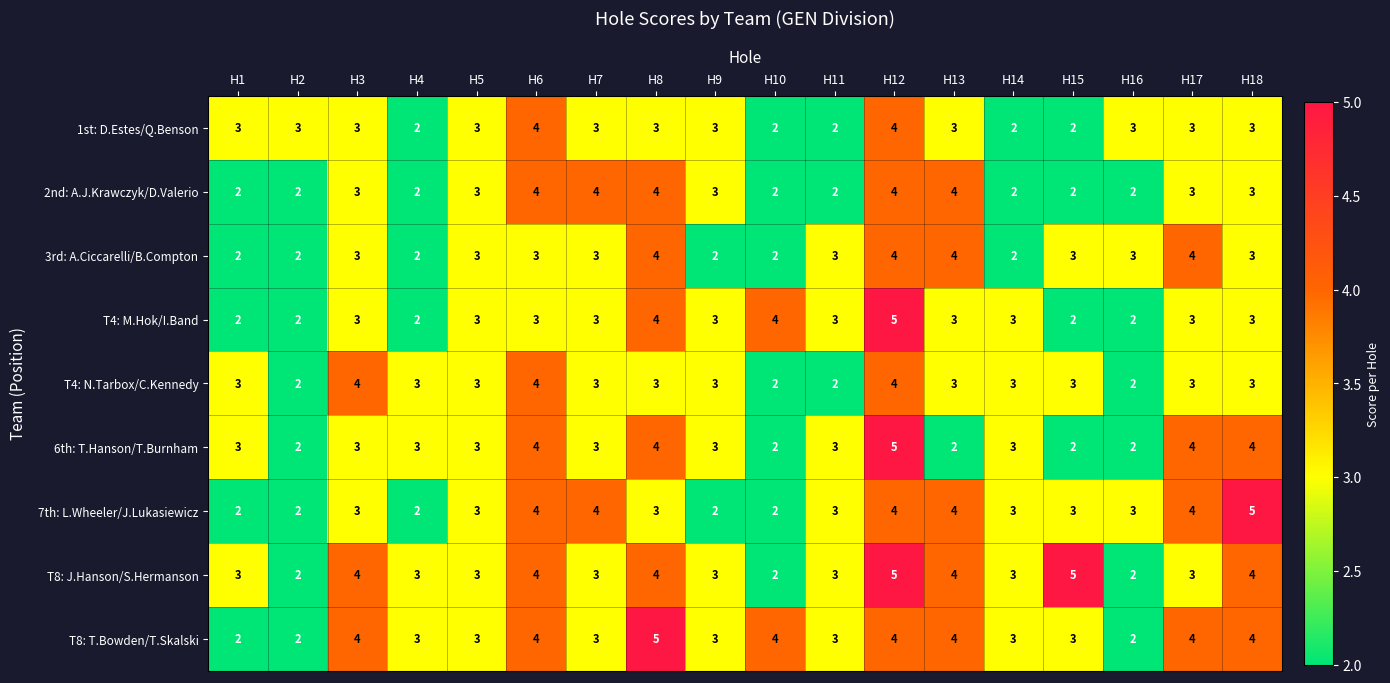

What is the highest value of the 2nd: A.J.Krawczyk/D.Valerio series?

4